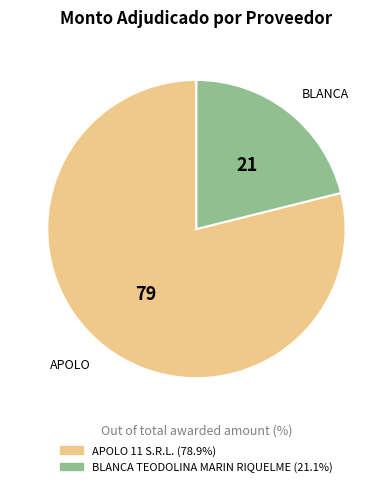

Is it true that BLANCA TEODOLINA MARIN RIQUELME is 21% of the pie?

True